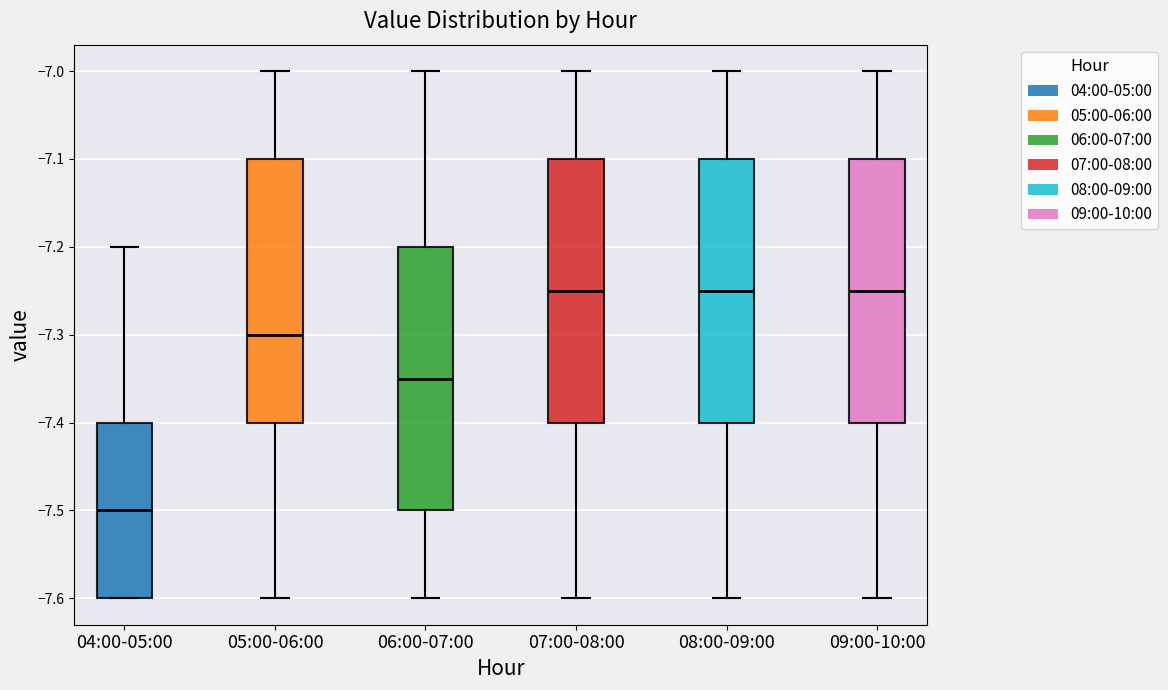

Where is the upper edge of the box for 09:00-10:00 on the y-axis? The values are not printed on the chart, so give them approximately, as read against the axis.

-7.10